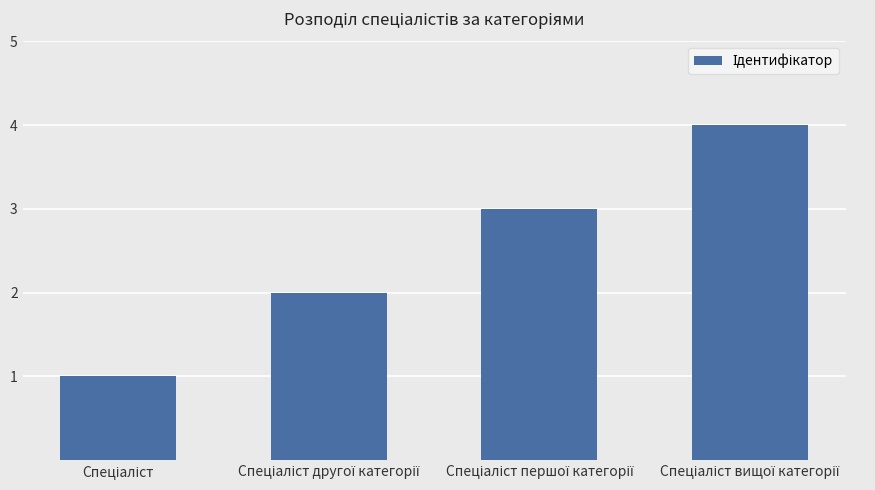

What is the difference between the maximum and minimum values?

3